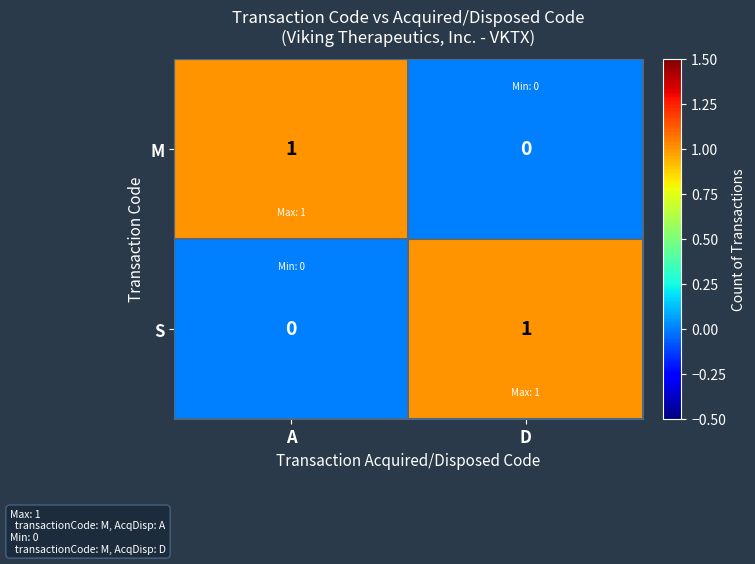

How many data points in M are less than 1?

1